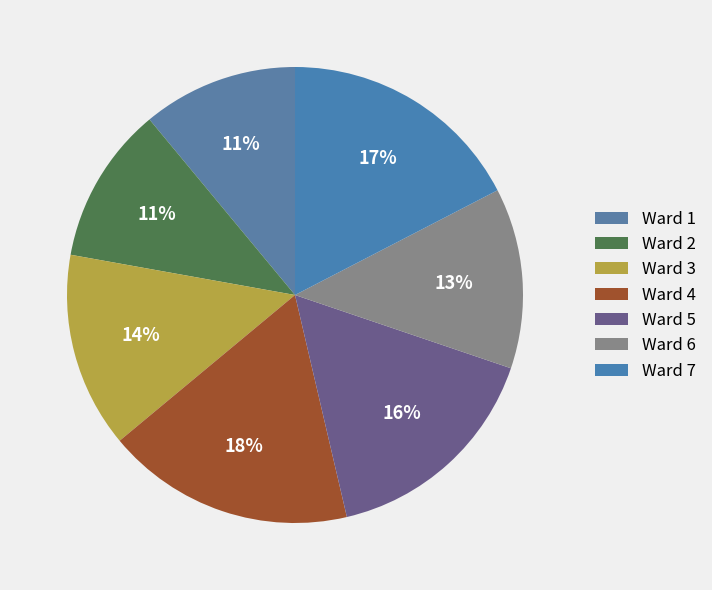

Which slice is the smallest?

Ward 1